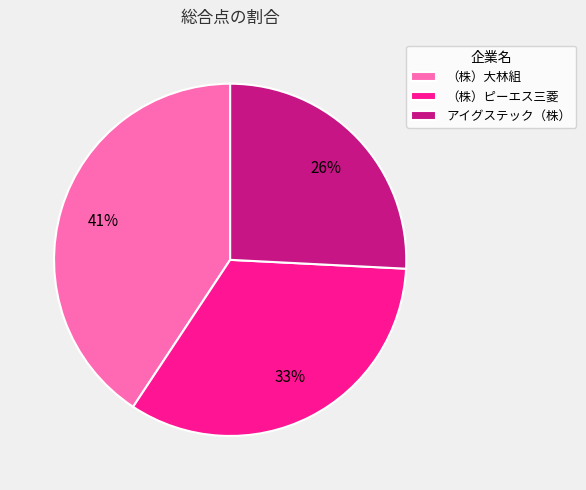

Is there a majority slice in this chart?

No